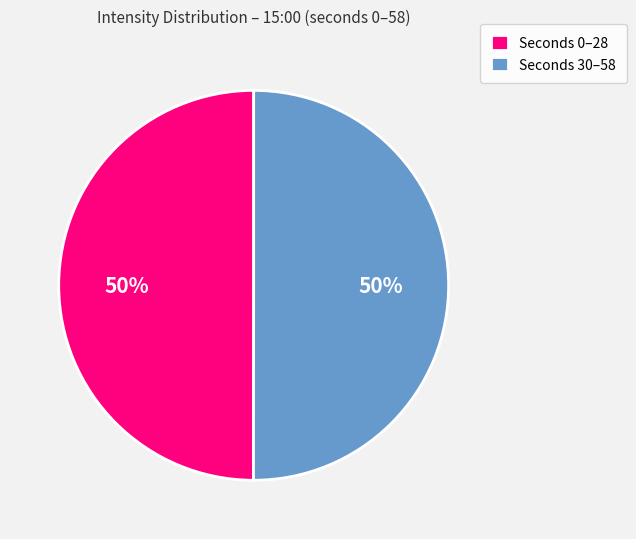

To the nearest percent, what is the average slice percentage?

50%